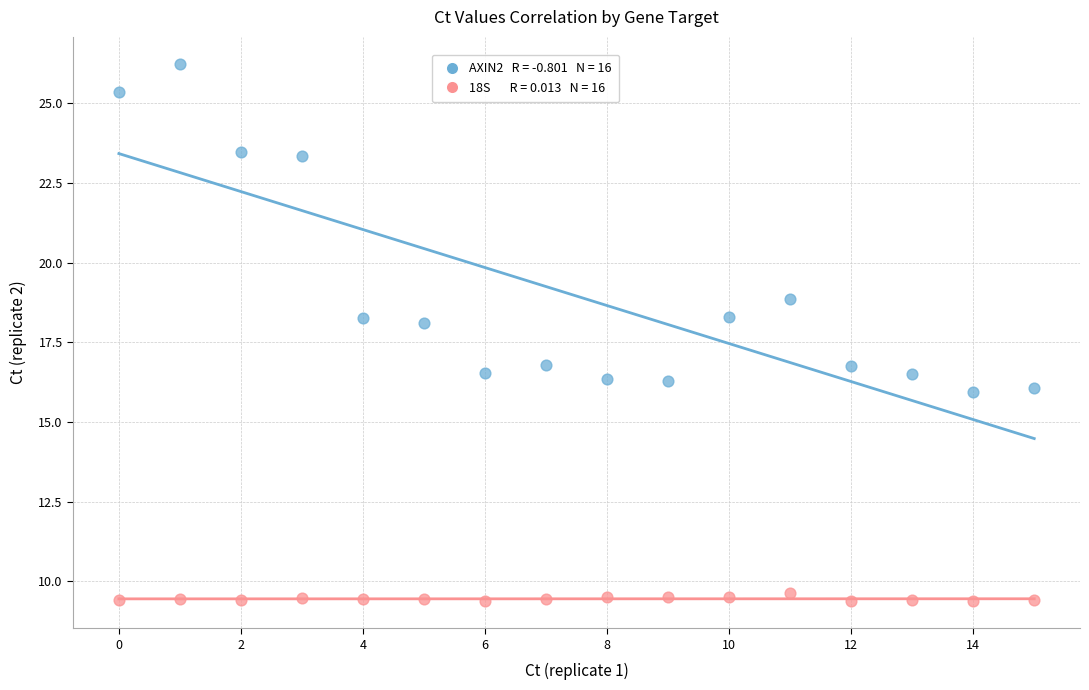

Across all data points, what is the range of Y values (max minus min)?

16.9